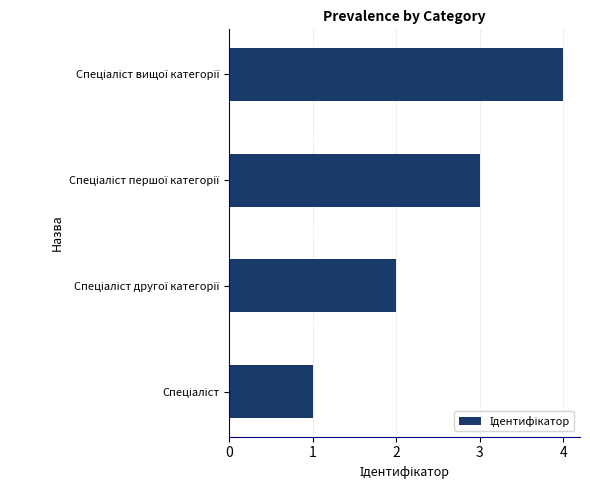

What is the greatest value displayed?

4